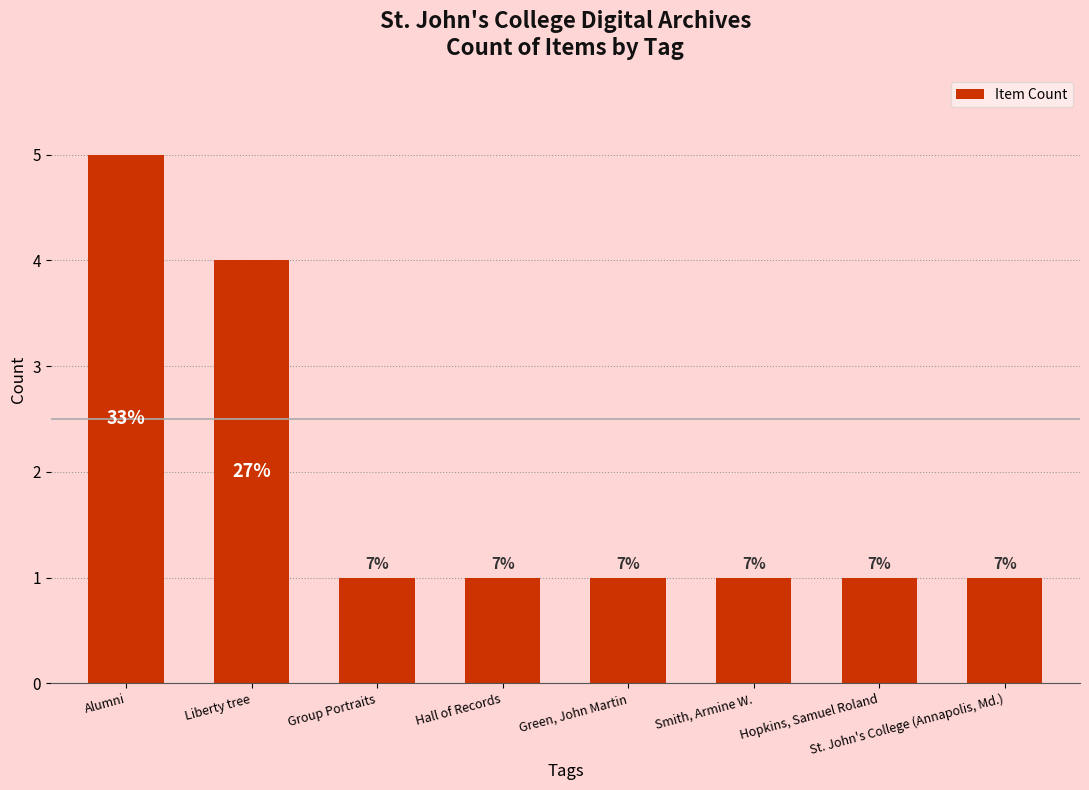

The chart shows a value of 2 at St. John's College (Annapolis, Md.). True or false?

False